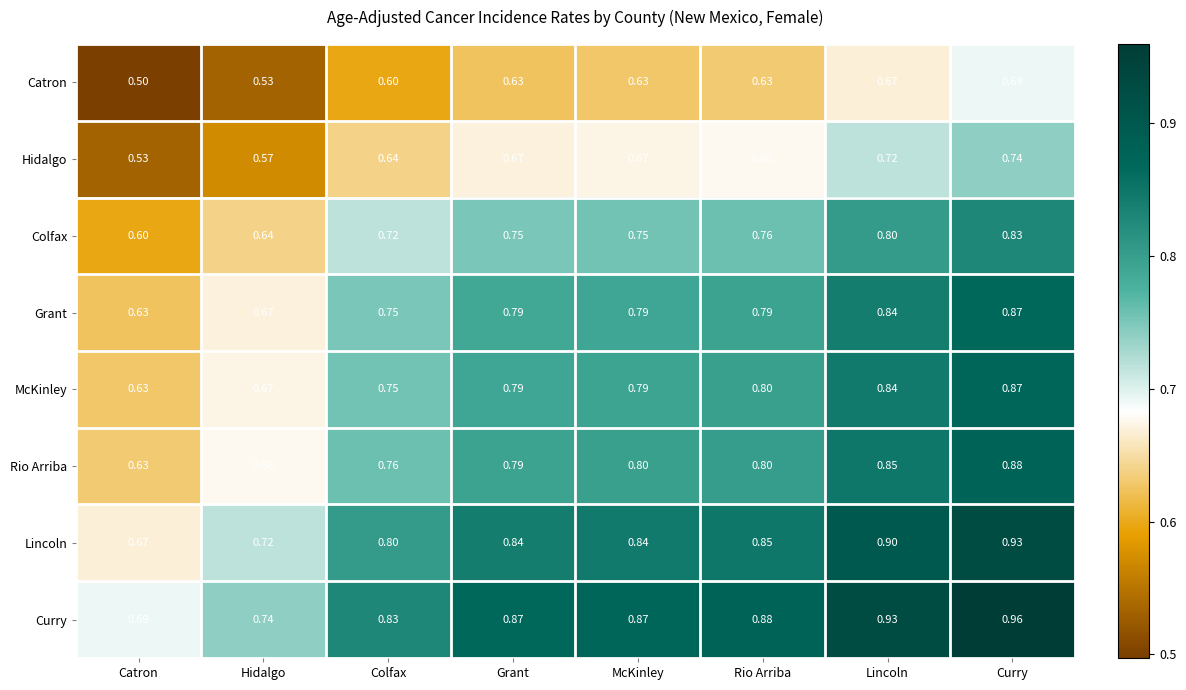

Which series has the largest range (max minus min)?

Curry